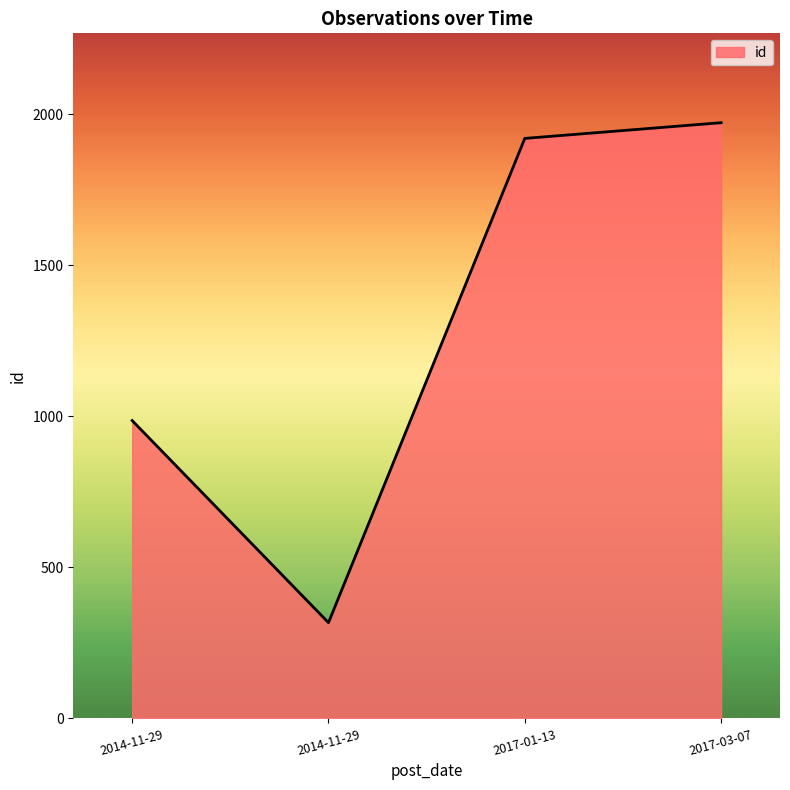

Rank the categories by value from highest to lowest.

2017-03-07, 2017-01-13, 2014-11-29, 2014-11-29